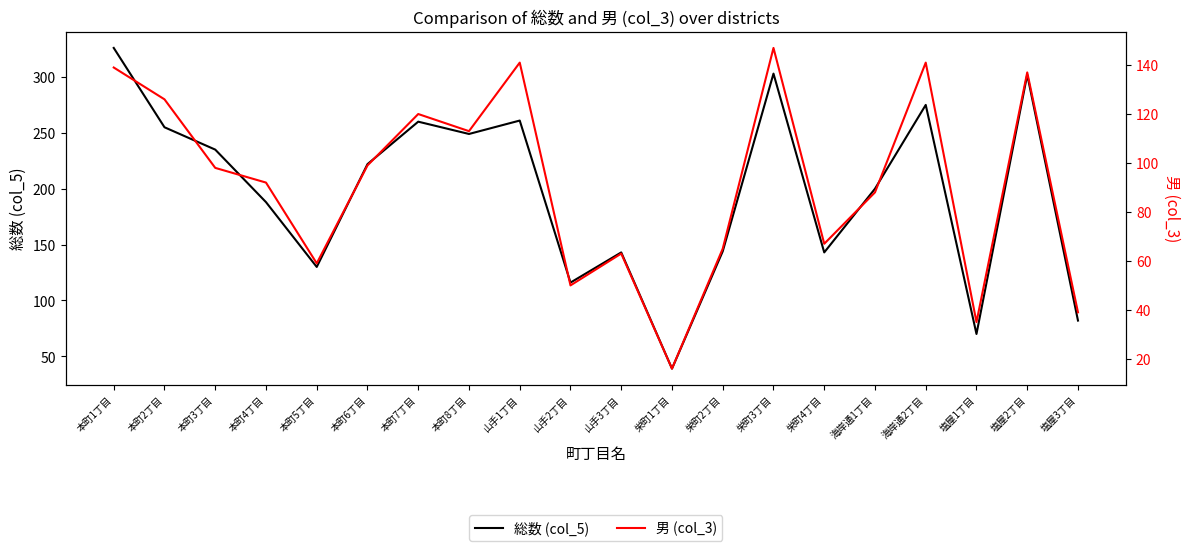

The 総数 (col_5) series shows 275 at 海岸通2丁目. True or false?

True